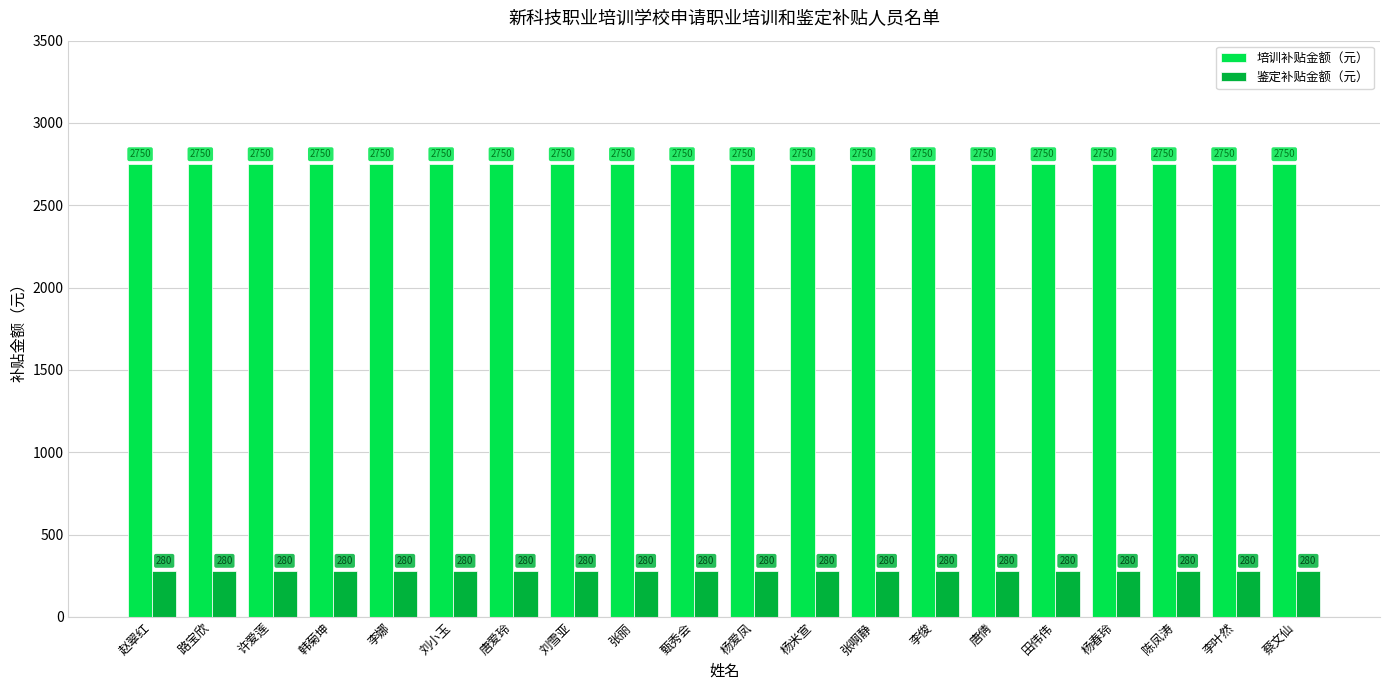

What is the label of the 4th bar from the left?

韩菊坤